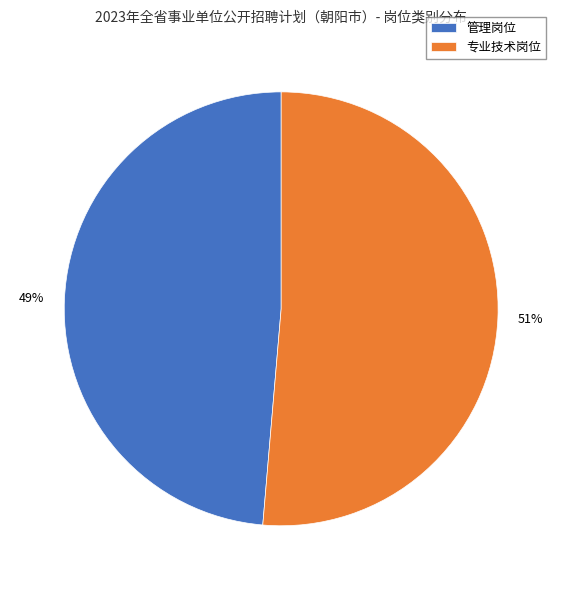

To the nearest percent, what portion does 专业技术岗位 represent?

51%